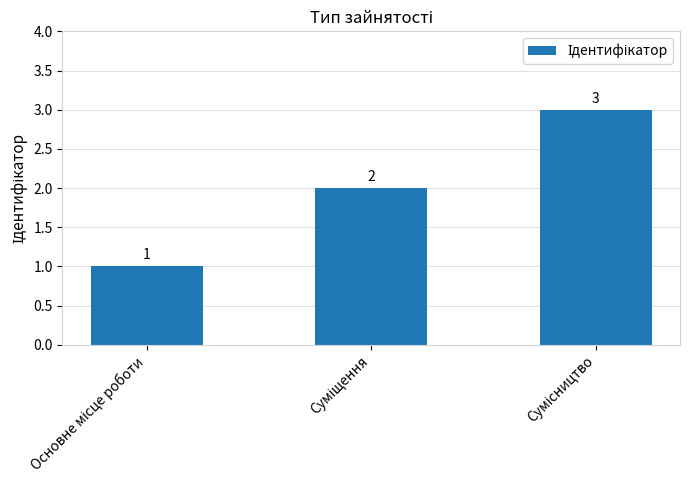

What is the value of the 2nd bar from the left?

2